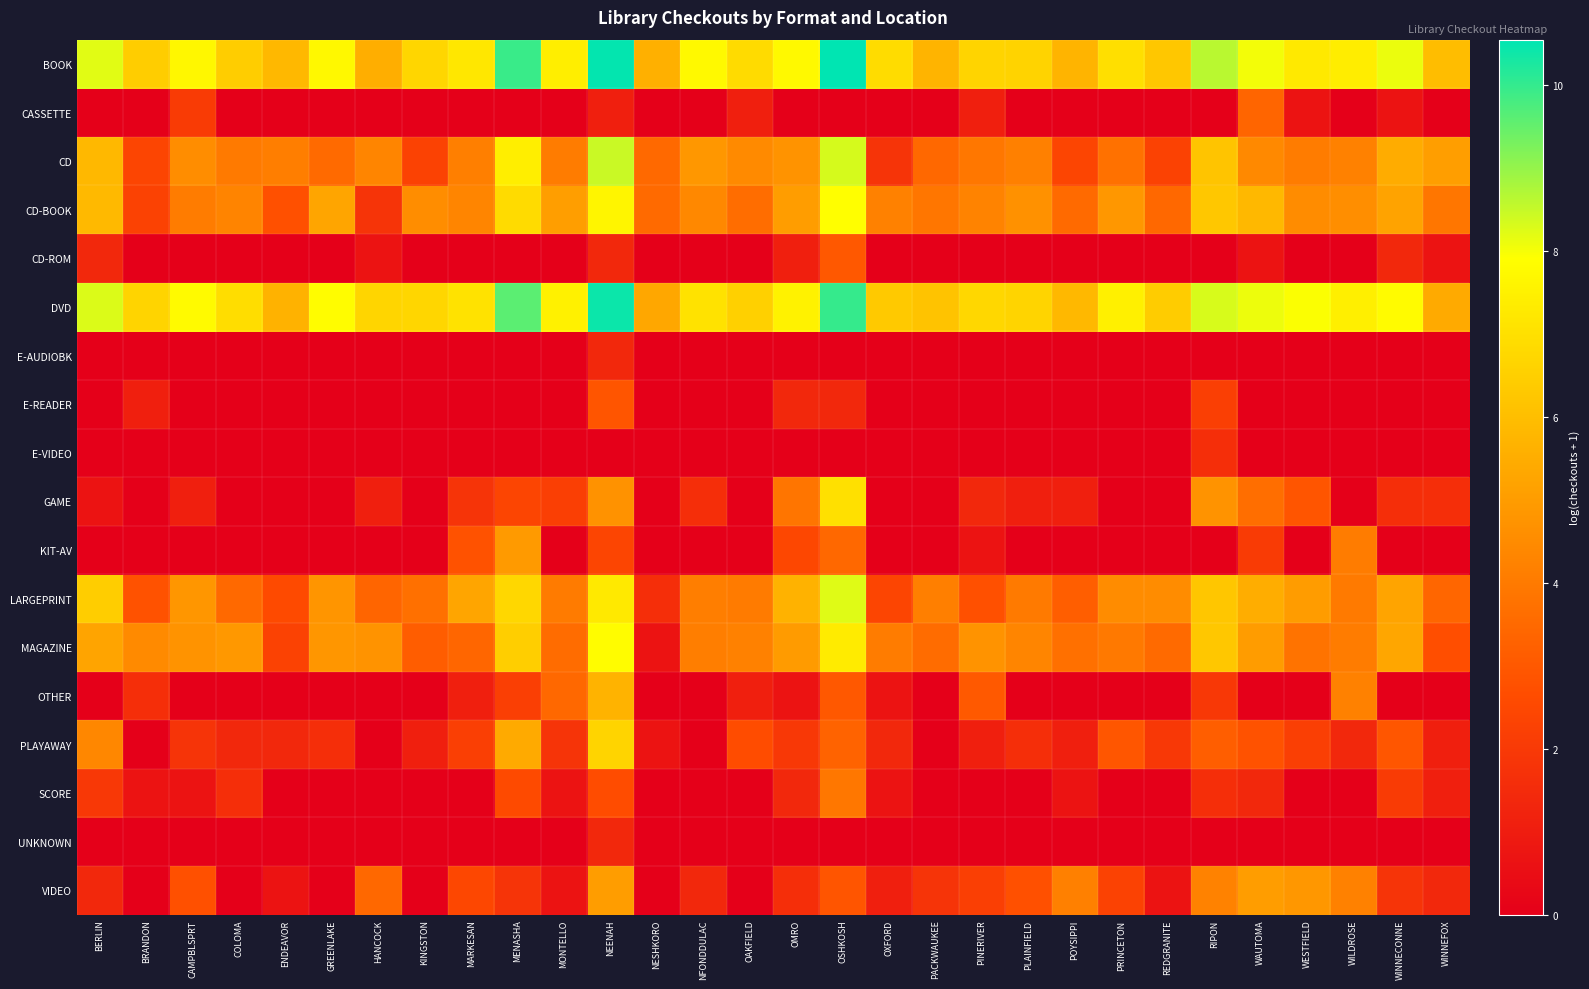

At how many categories does at least one series exceed 5?

30